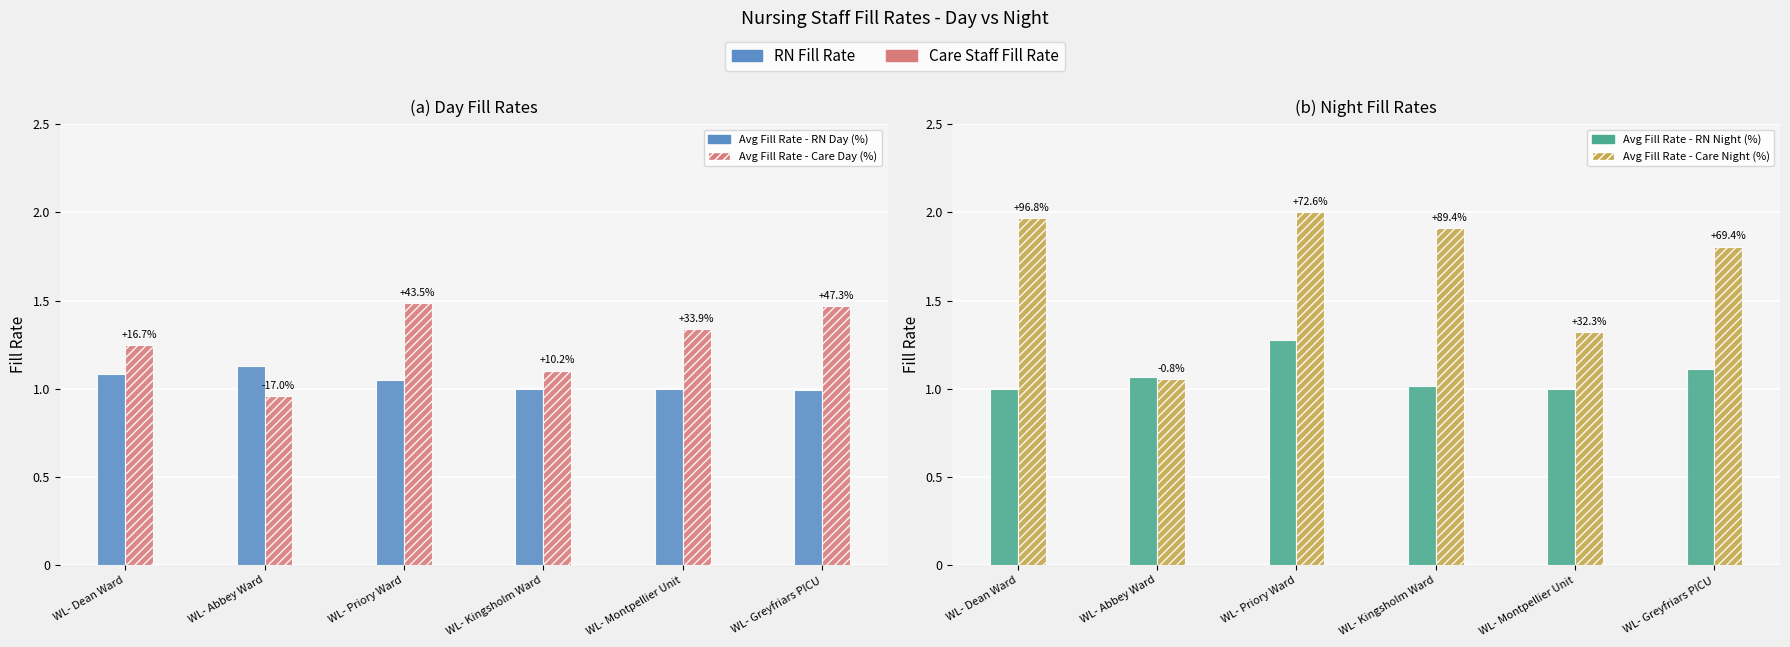

Which category has the lowest value in the Avg Fill Rate - Care Night (%) series?

WL- Abbey Ward